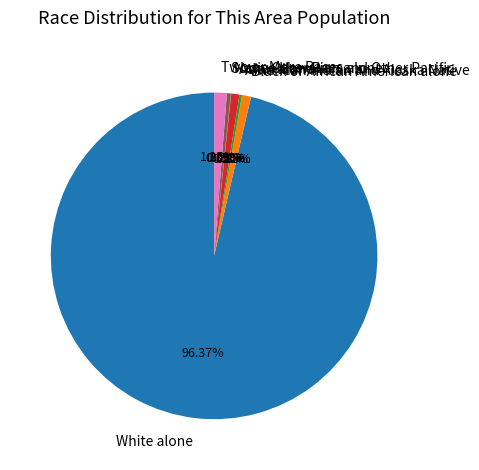

To the nearest percent, what is the average slice percentage?

14%